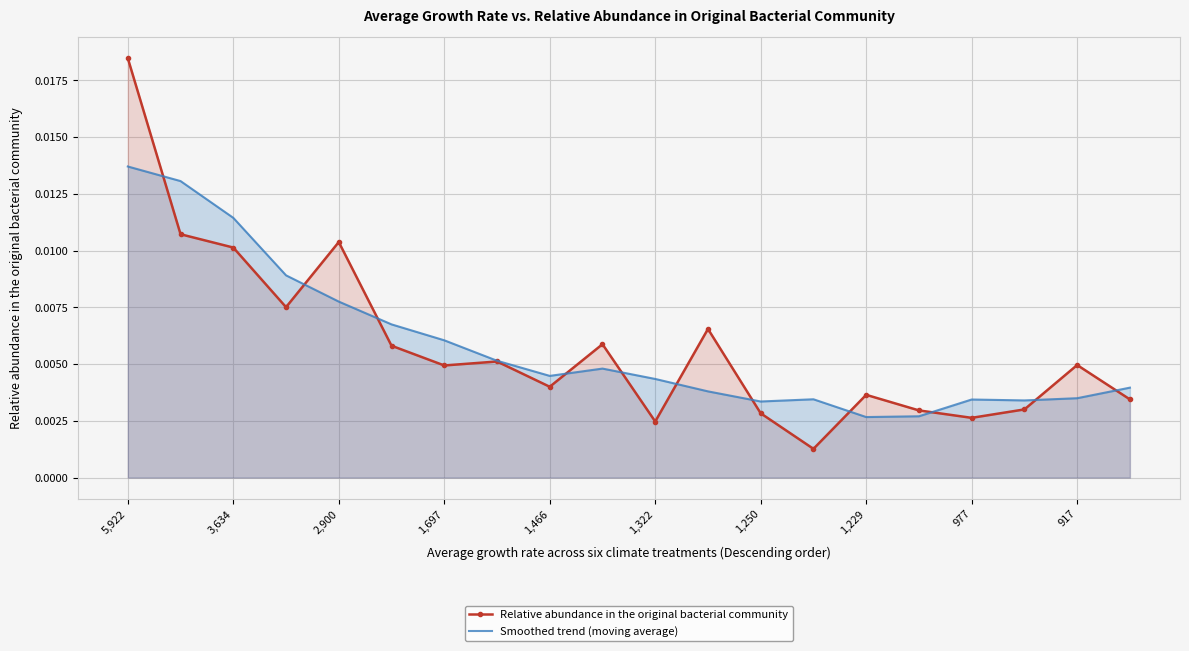

How many data points does each series have?

20